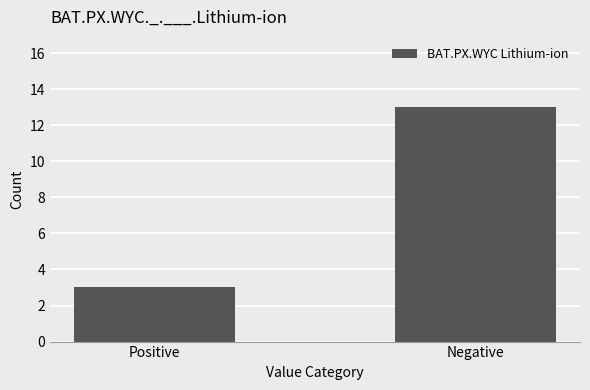

Which label corresponds to the smallest value in the chart?

Positive